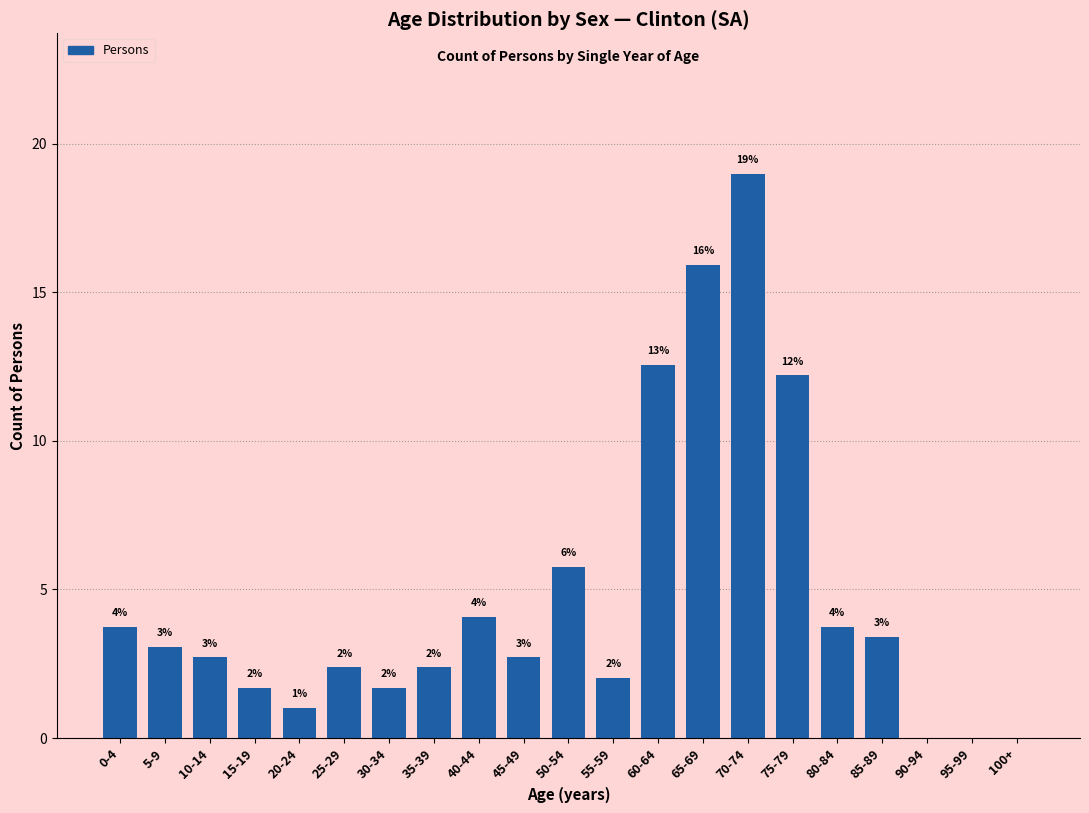

Between 65-69 and 35-39, which is larger?

65-69